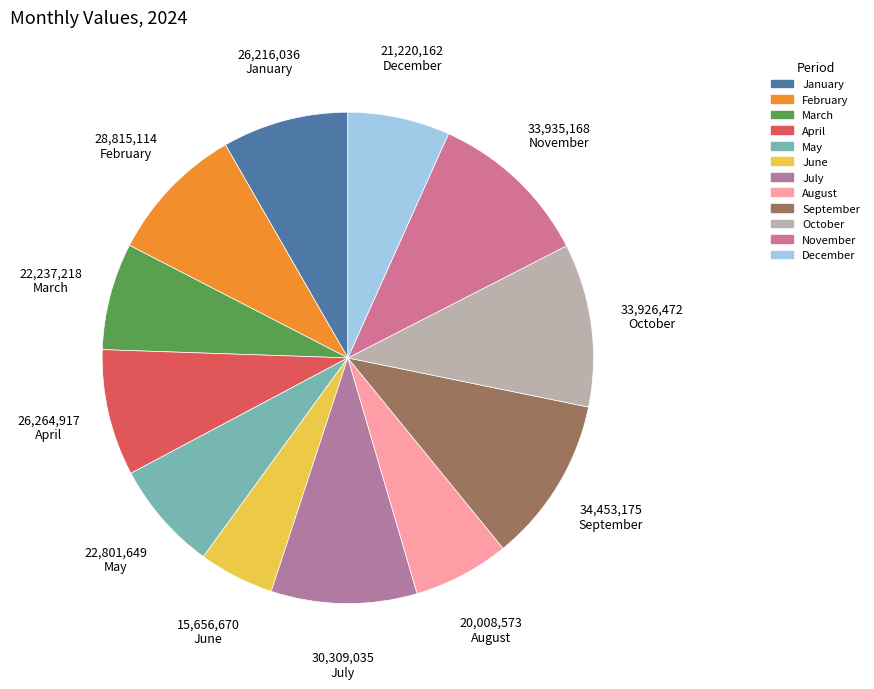

To the nearest percent, what is the combined percentage of December and March?

14%